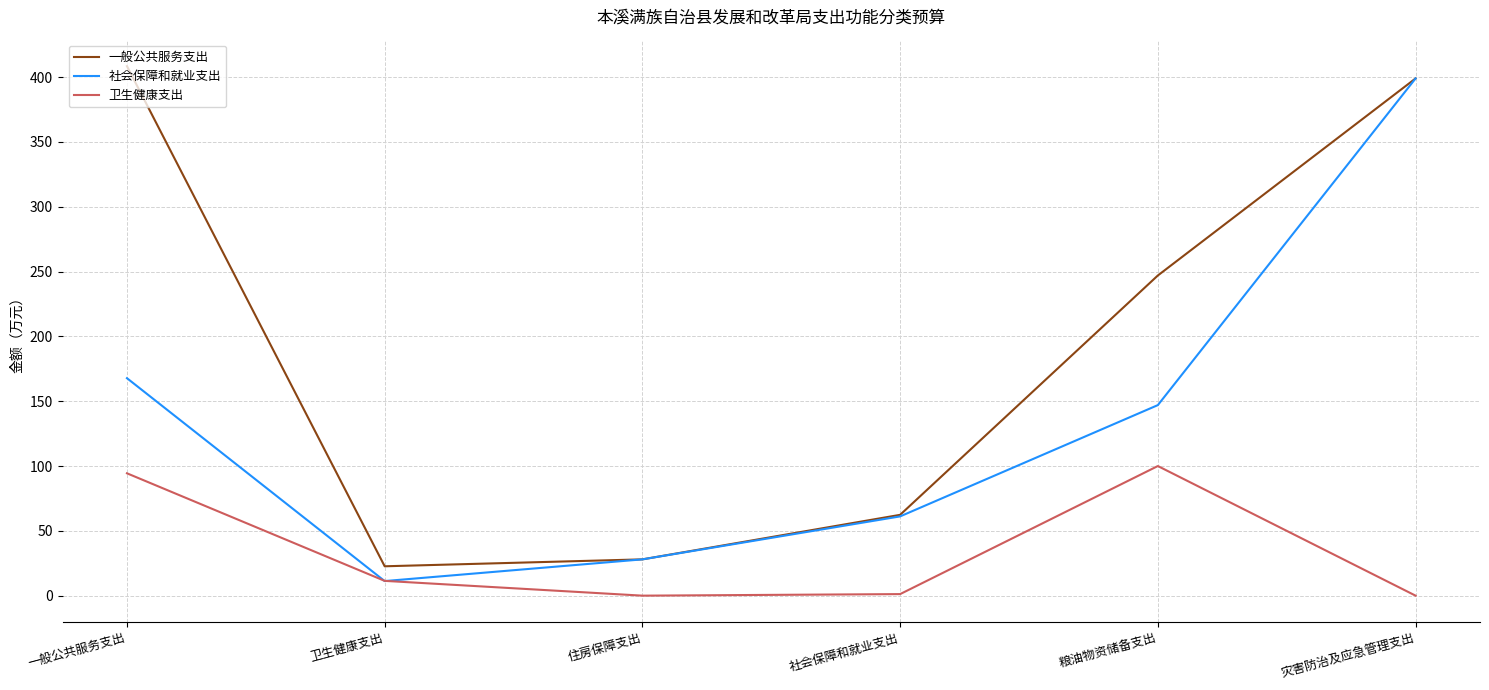

Which category has the highest value in the 卫生健康支出 series?

粮油物资储备支出